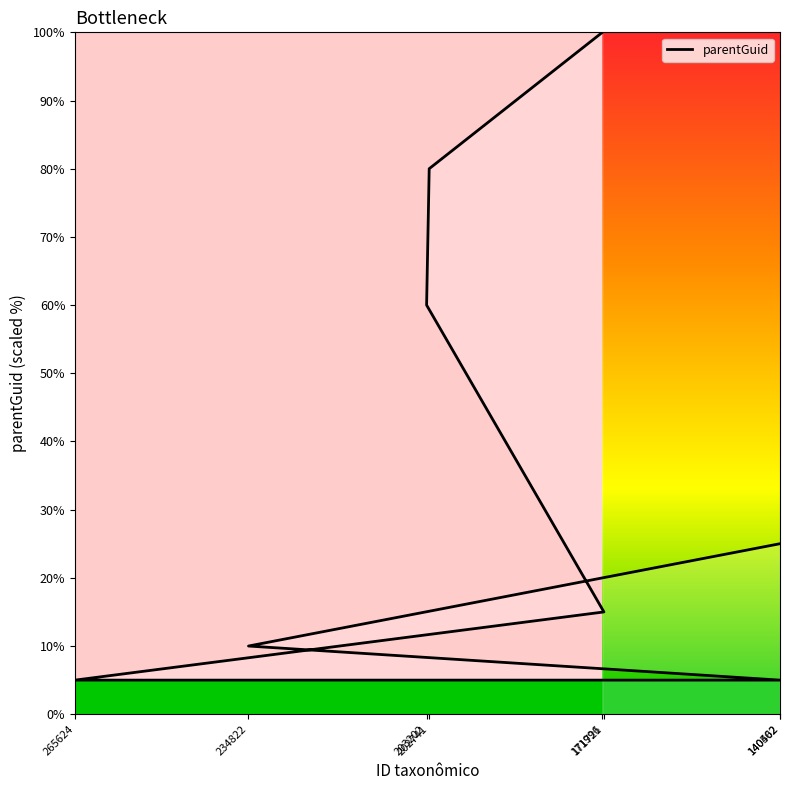

Is this an area chart (filled region under the line)?

No